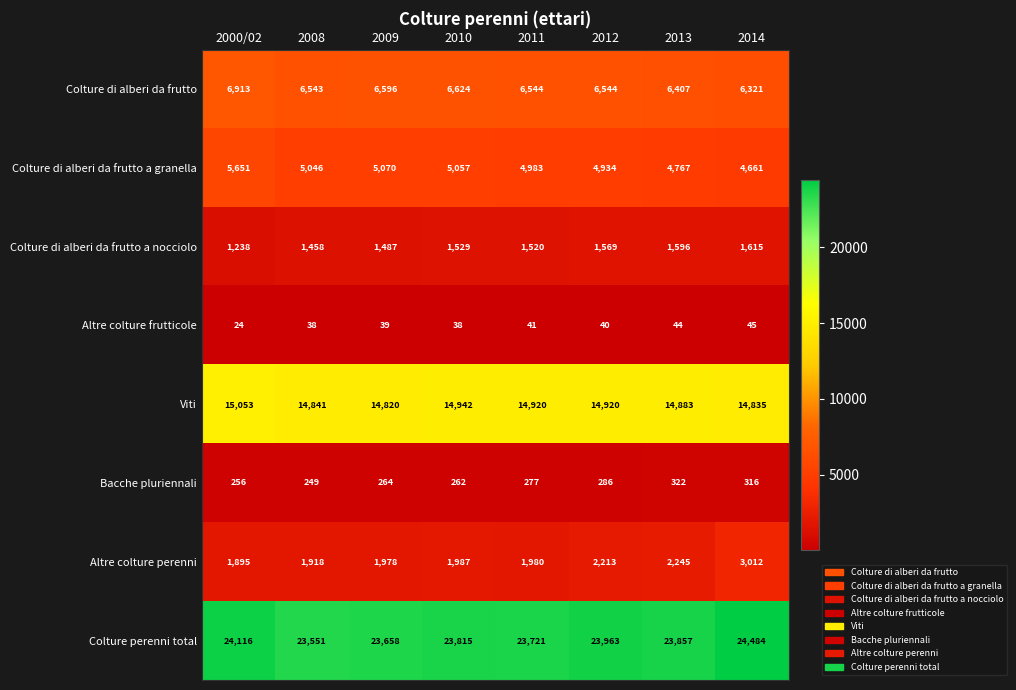

What is the difference between the highest and lowest values at 2013?

23813